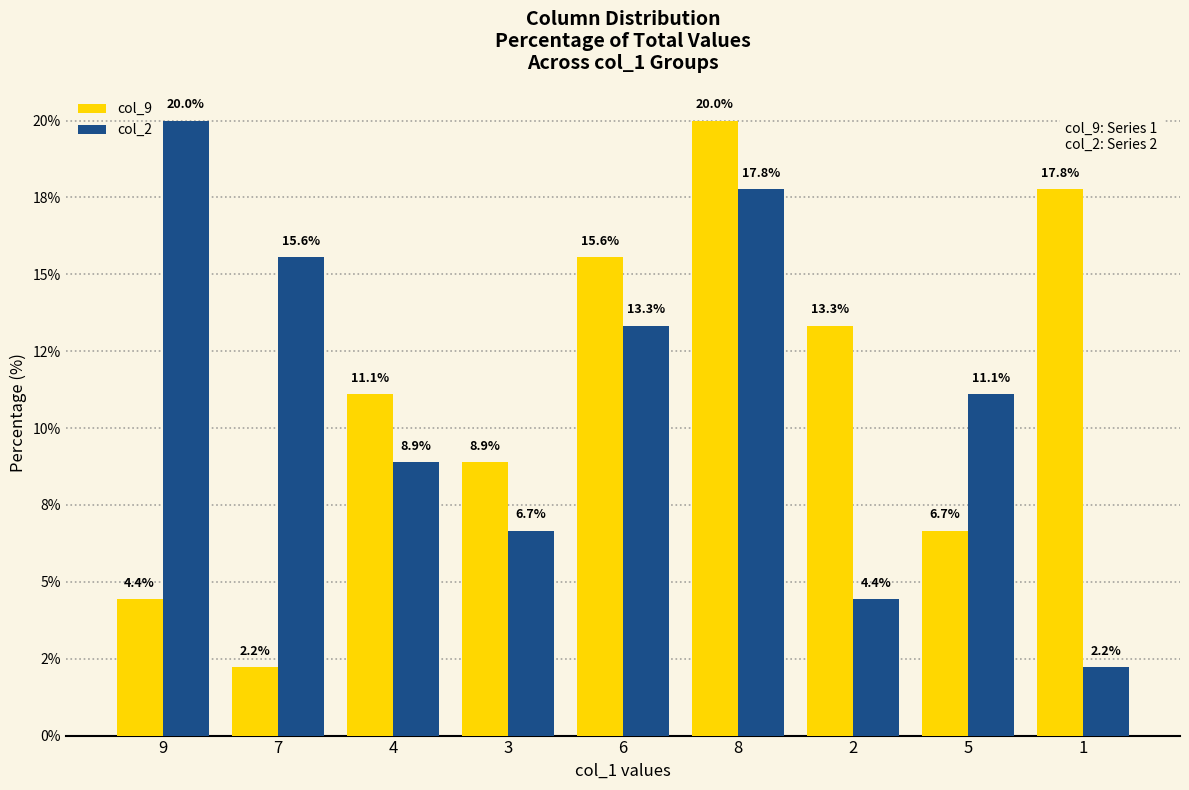

What value does the col_2 series have at 2?

4.4